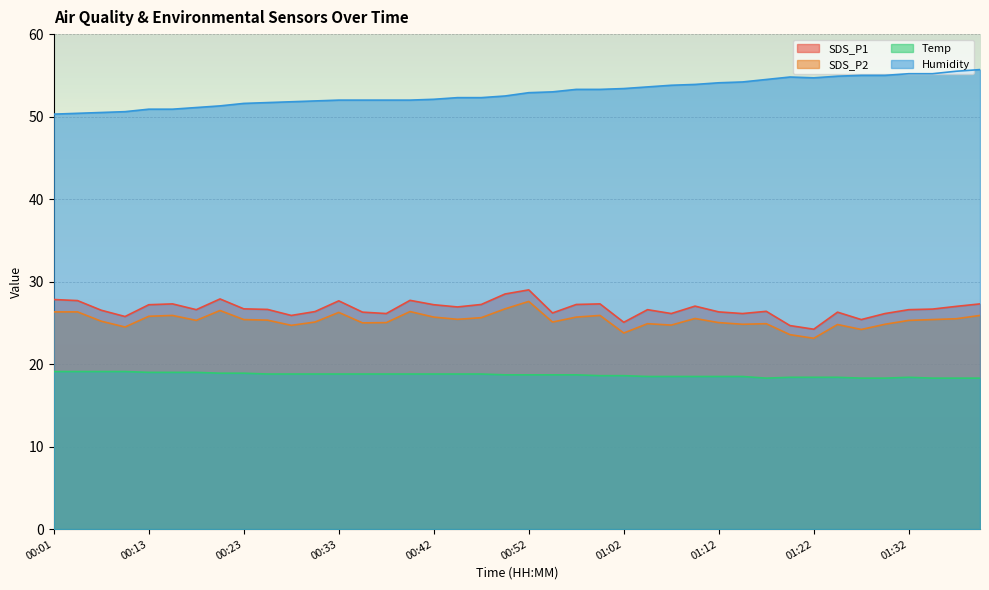

The value of Temp at 00:38 is 18.8. True or false?

True